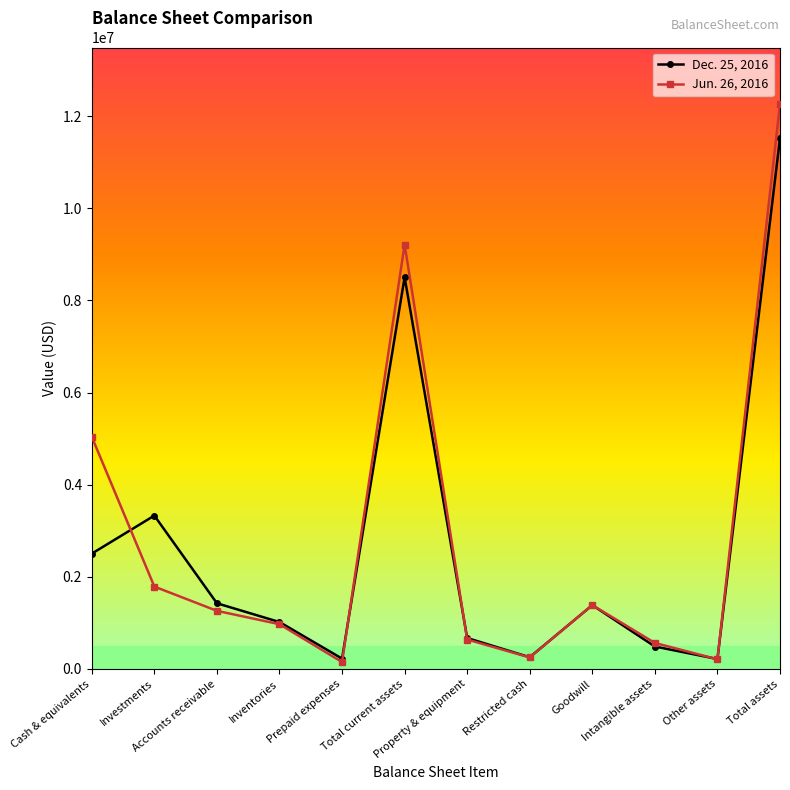

What position from the right is Prepaid expenses?

8